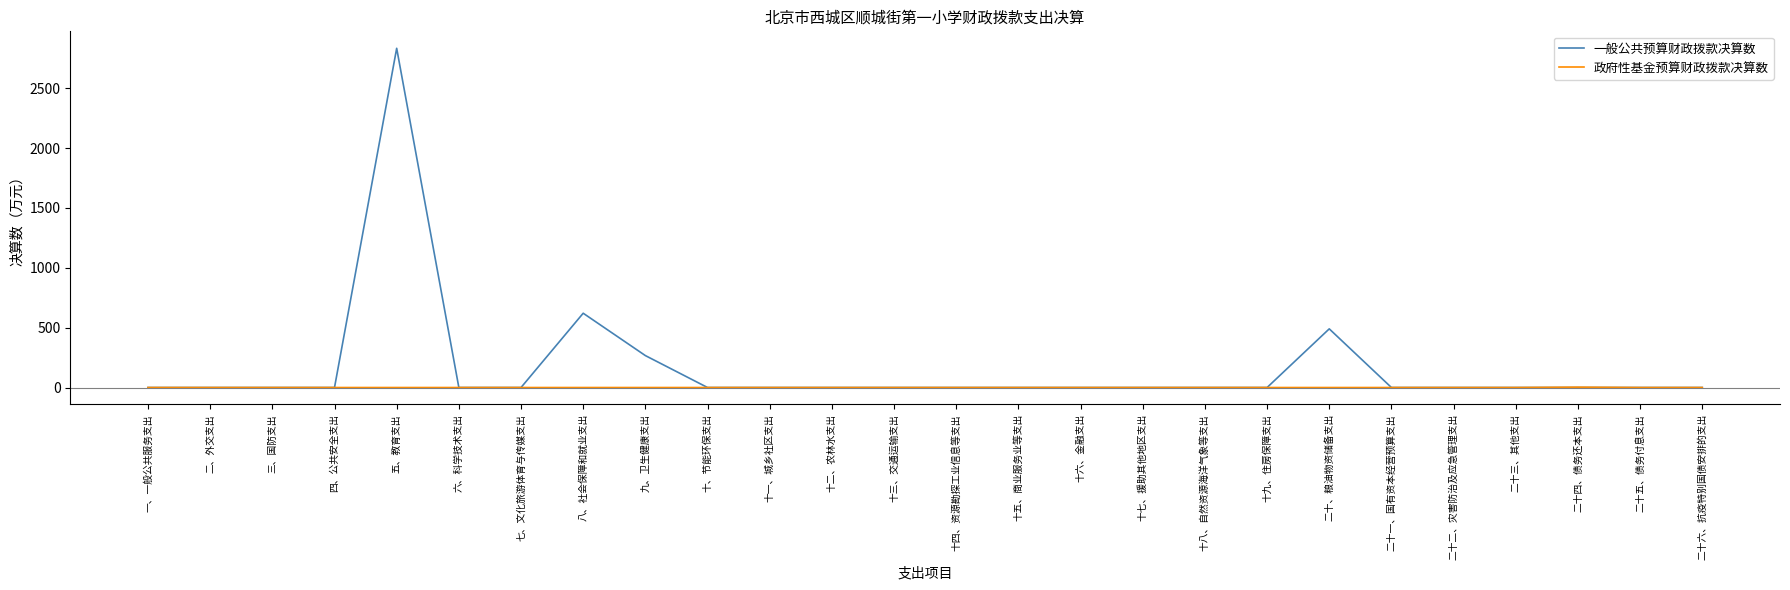

Does the chart display data point markers on the line(s)?

No